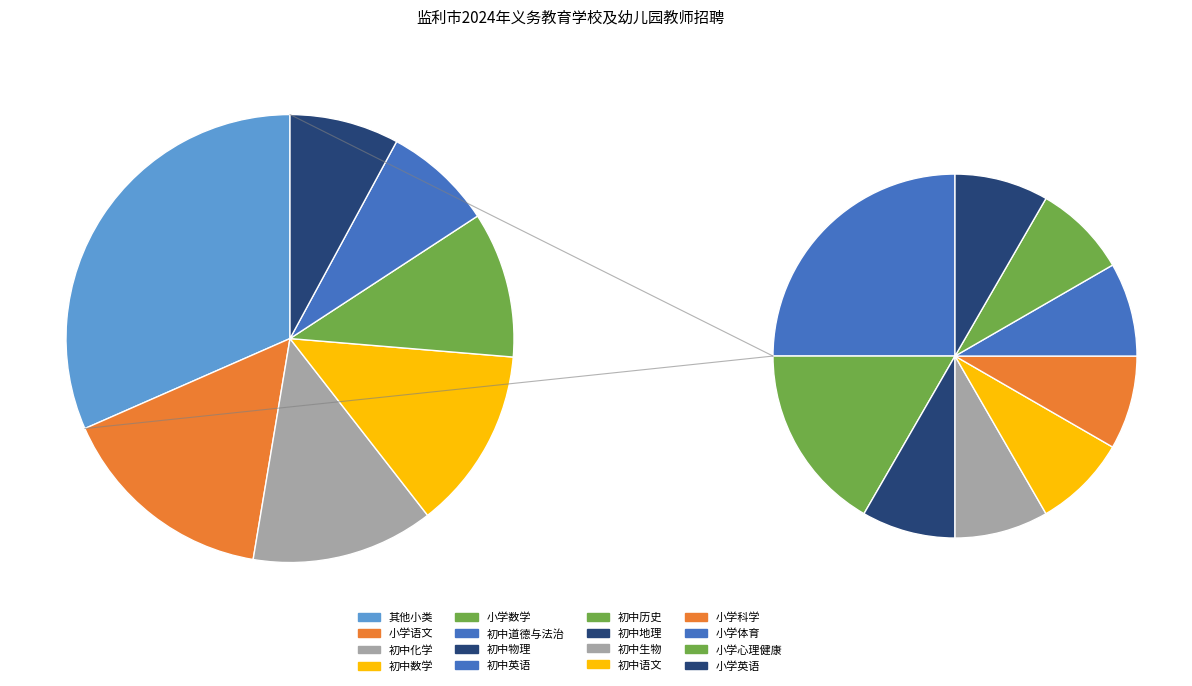

Does any single category account for the majority?

No